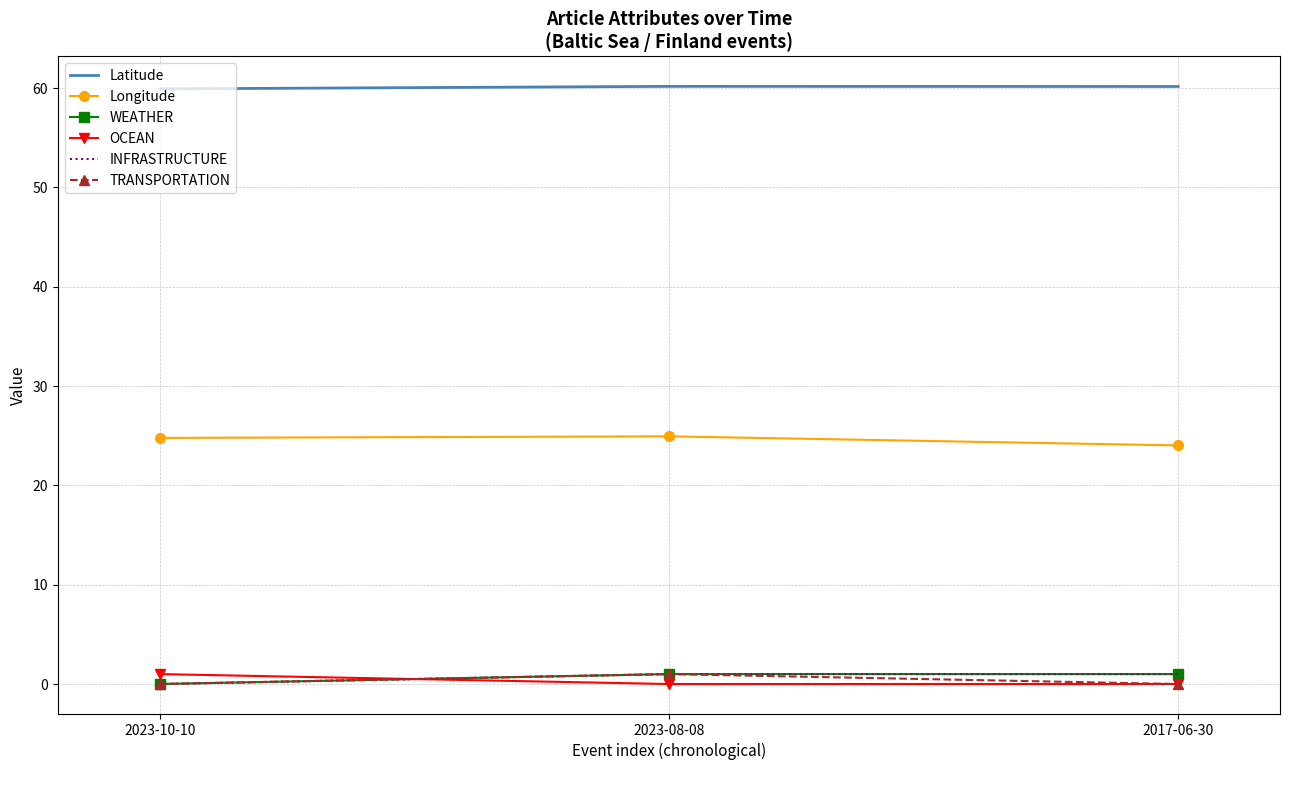

Reading right to left, what are all the values shown in this chart?

Latitude: 2017-06-30=60.2	2023-08-08=60.2	2023-10-10=59.9
Longitude: 2017-06-30=24.0	2023-08-08=24.9	2023-10-10=24.8
WEATHER: 2017-06-30=1.0	2023-08-08=1.0	2023-10-10=0.0
OCEAN: 2017-06-30=0.0	2023-08-08=0.0	2023-10-10=1.0
INFRASTRUCTURE: 2017-06-30=1.0	2023-08-08=1.0	2023-10-10=0.0
TRANSPORTATION: 2017-06-30=0.0	2023-08-08=1.0	2023-10-10=0.0